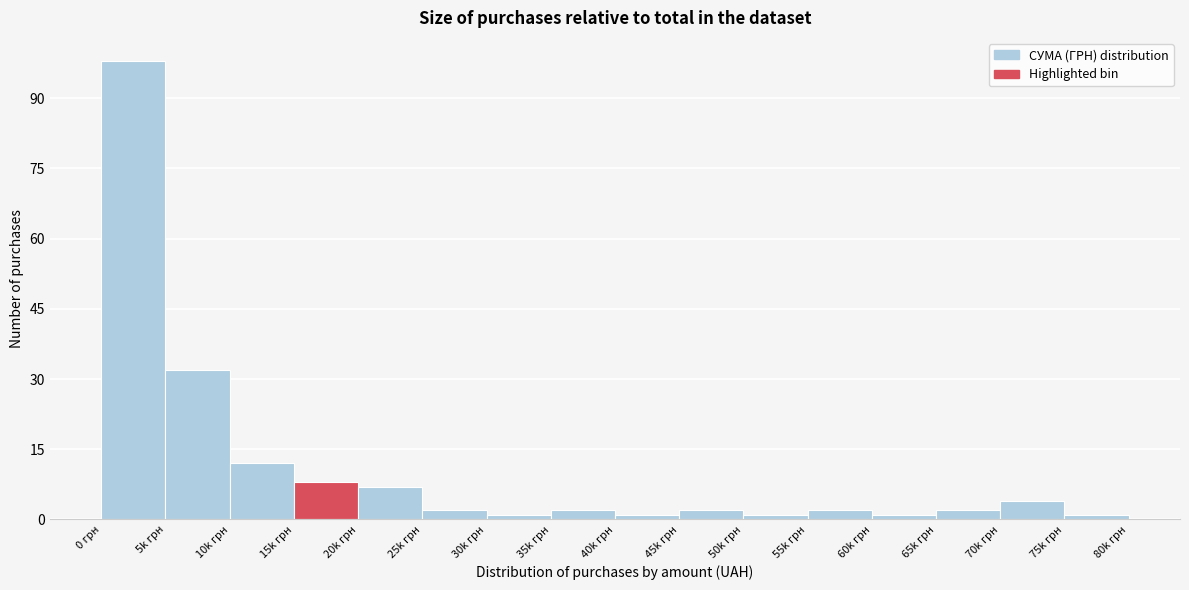

Reading left to right, transcribe all the data shown in this chart.

98	32	12	8	7	2	1	2	1	2	1	2	1	2	4	1